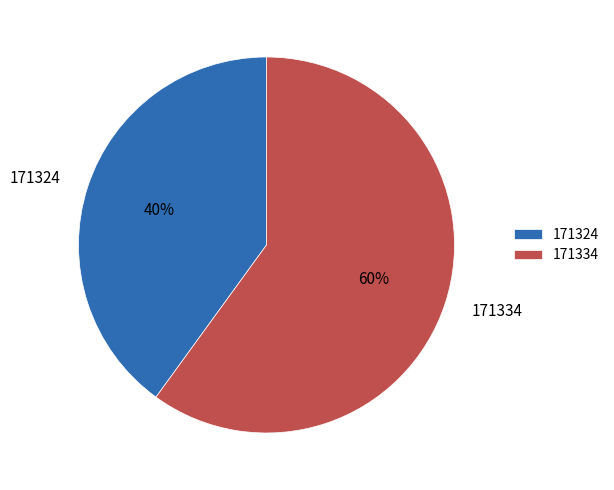

Is it true that 171334 is 60% of the pie?

True